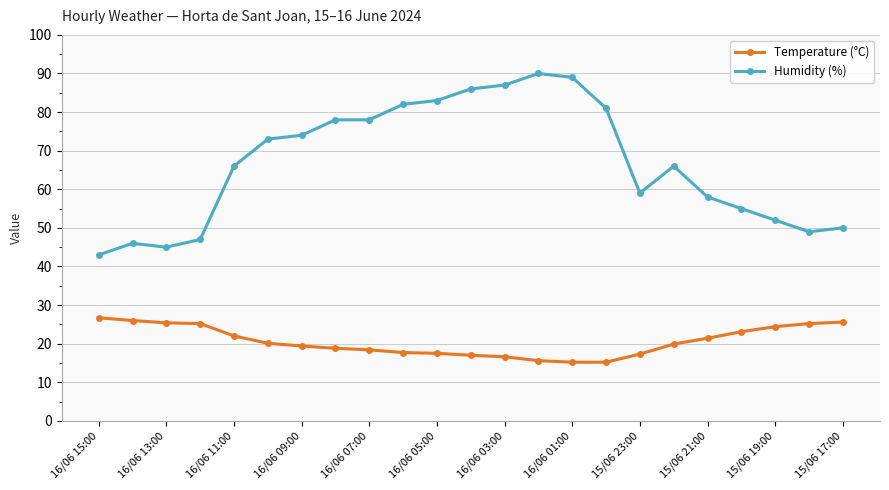

List the series in order of their peak value, lowest first.

Temperature (°C), Humidity (%)